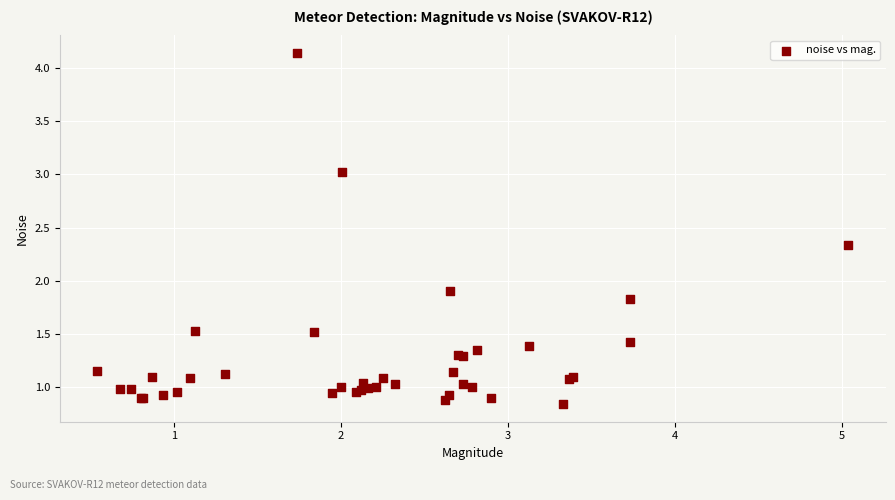

What Y value in the scatter plot is closest to 2?

1.9